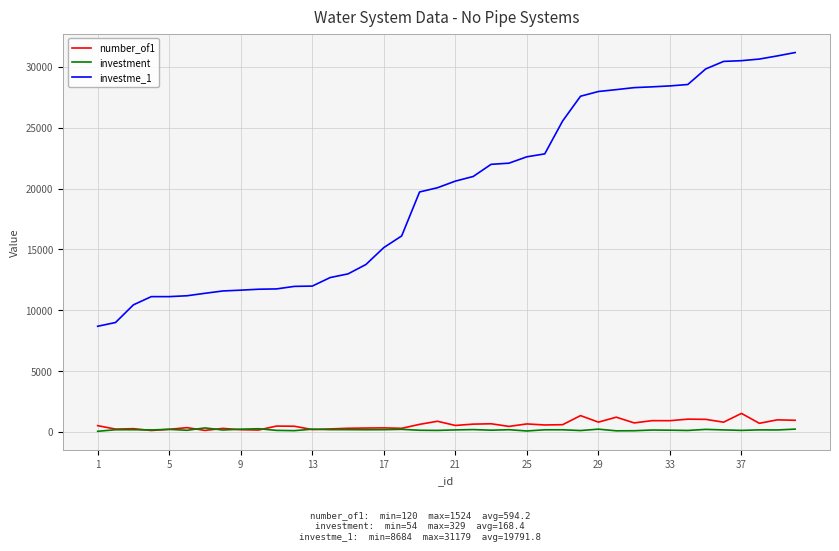

Which series has the widest spread of values?

investme_1